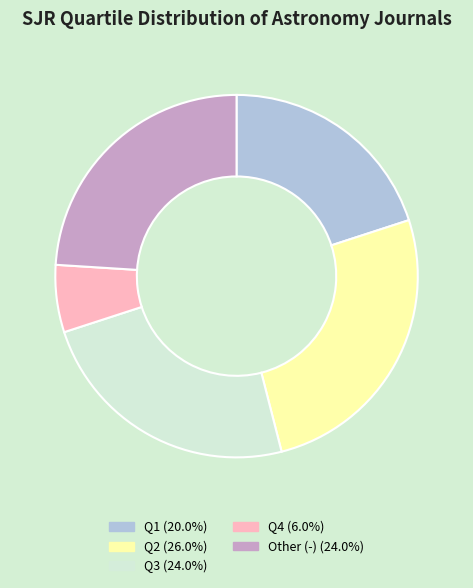

Does Other represent more than half of the total?

No